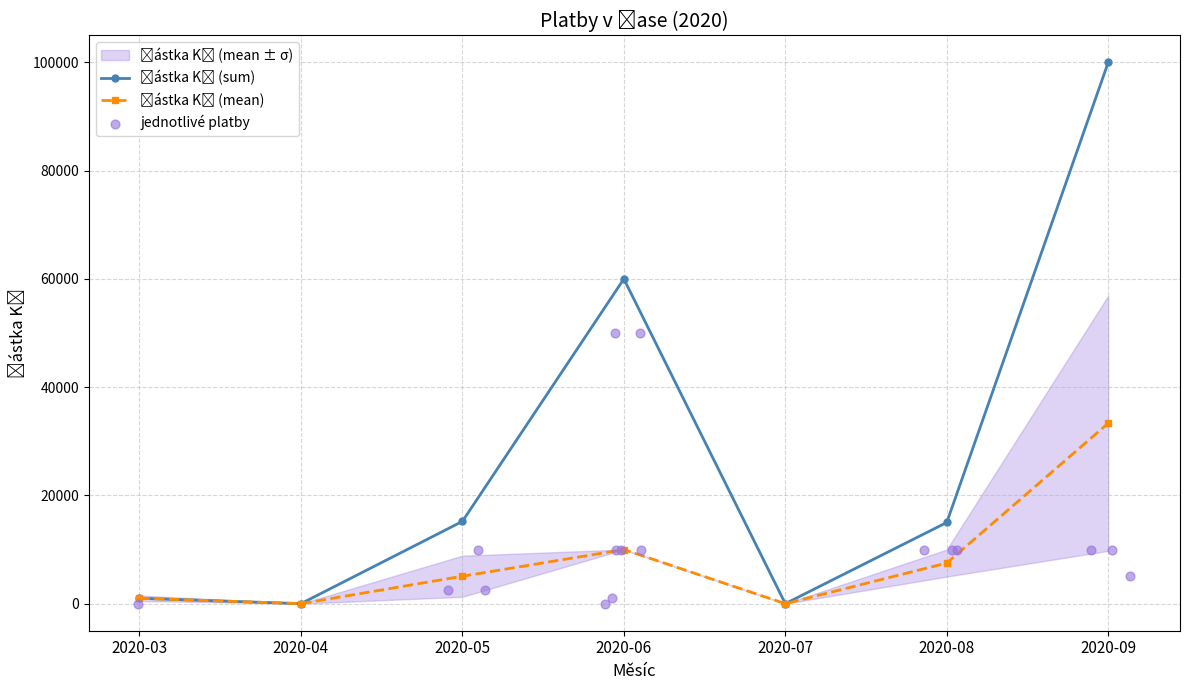

Approximately how many times larger is the value at 2020-06-08 compared to 2020-08-20?

1.0